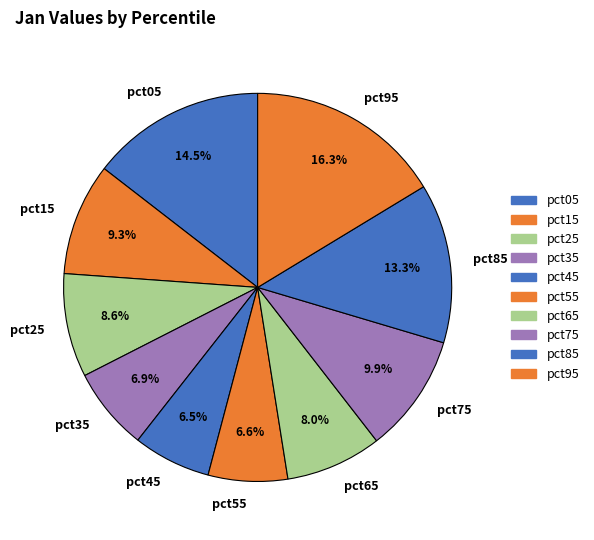

Which slice is the largest?

pct95